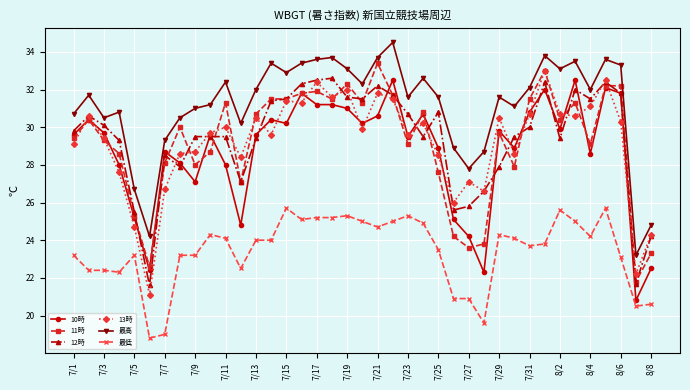

Reading left to right, extract all data points from this chart.

10時: 29.6	30.4	29.7	28.0	25.2	22.4	28.7	28.1	27.1	29.6	28.0	24.8	29.6	30.4	30.2	31.8	31.2	31.2	31.0	30.2	30.6	32.5	29.5	30.7	28.9	25.1	24.2	22.3	29.8	28.9	30.8	32.0	29.9	32.5	28.6	32.1	31.8	20.8	22.5
11時: 29.4	30.4	29.3	28.6	25.3	22.6	28.1	30.0	28.0	28.7	31.3	27.1	30.7	31.5	31.5	31.8	31.9	31.5	32.3	31.3	33.4	31.7	29.1	30.8	27.6	24.2	23.6	23.8	29.7	27.9	31.5	33.0	30.4	31.3	29.1	32.2	32.2	21.8	23.3
12時: 29.8	30.6	30.1	29.3	25.5	21.6	28.5	27.9	29.5	29.5	29.5	27.1	29.4	31.4	31.5	32.3	32.5	32.6	31.6	31.5	32.2	31.7	30.7	29.5	30.8	25.6	25.8	26.6	27.9	29.5	30.0	32.4	29.4	32.0	31.5	32.4	31.8	21.7	24.2
13時: 29.1	30.6	29.4	27.6	24.7	21.1	26.7	28.6	28.7	29.7	30.0	28.4	30.5	29.6	31.4	31.3	32.4	31.6	32.0	29.9	31.8	31.5	29.6	30.2	28.5	26.0	27.1	26.6	30.5	28.6	30.7	33.0	30.7	30.6	31.1	32.5	30.3	22.2	24.3
最高: 30.7	31.7	30.5	30.8	26.7	24.2	29.3	30.5	31.0	31.2	32.4	30.2	32.0	33.4	32.9	33.4	33.6	33.7	33.1	32.3	33.7	34.5	31.6	32.6	31.6	28.9	27.8	28.7	31.6	31.1	32.1	33.8	33.1	33.5	32.0	33.6	33.3	23.2	24.8
最低: 23.2	22.4	22.4	22.3	23.2	18.8	19.0	23.2	23.2	24.3	24.1	22.5	24.0	24.0	25.7	25.1	25.2	25.2	25.3	25.0	24.7	25.0	25.3	24.9	23.5	20.9	20.9	19.6	24.3	24.1	23.7	23.8	25.6	25.0	24.2	25.7	23.1	20.5	20.6